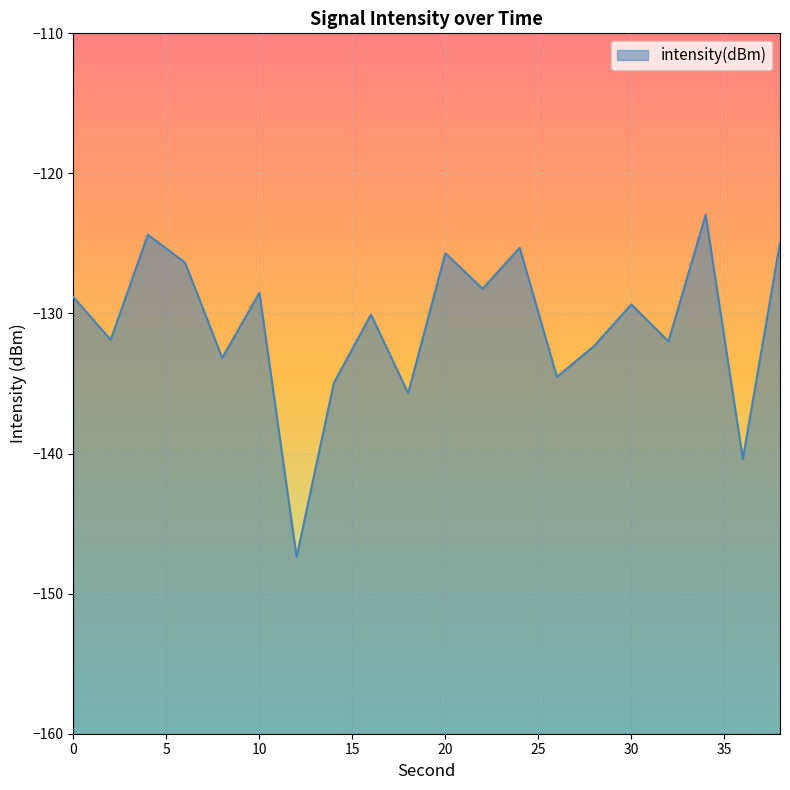

What is the approximate value at 34?

-123.0